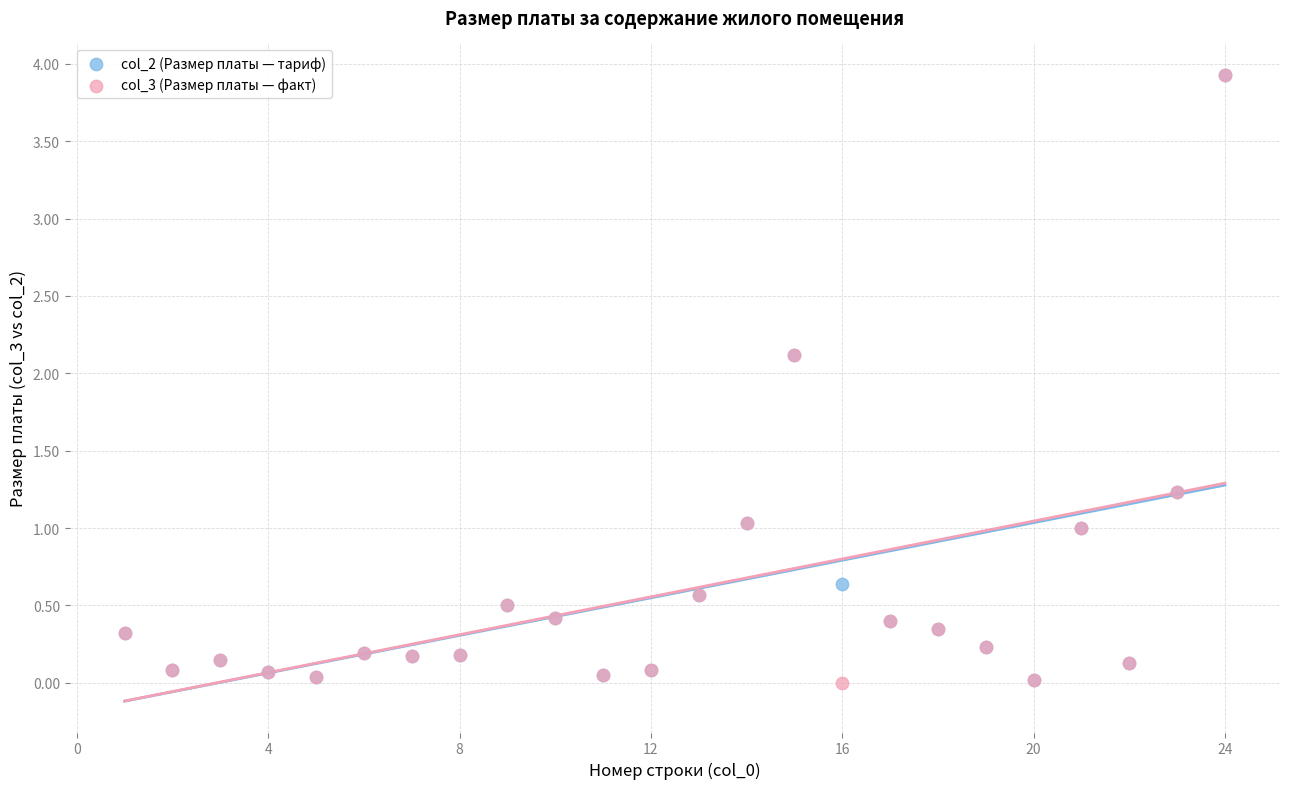

What are all the series names shown in the legend?

col_2 (Размер платы — тариф), col_3 (Размер платы — факт)